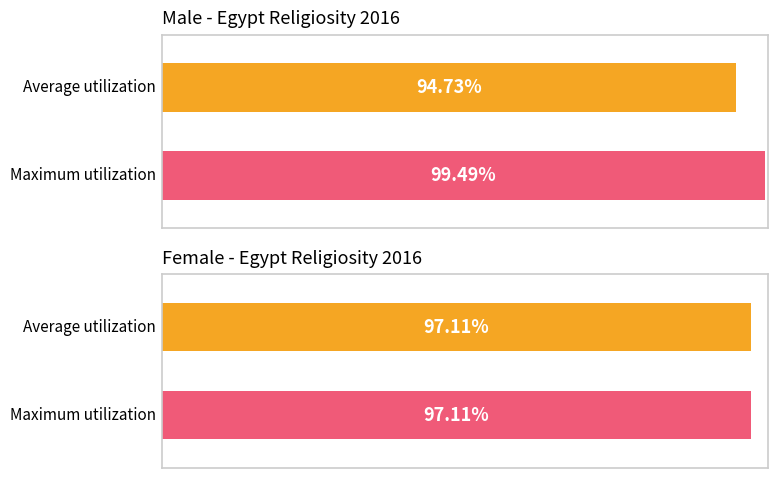

True or false: Female has a value of 99.5 at Egypt 2016 Male.

True